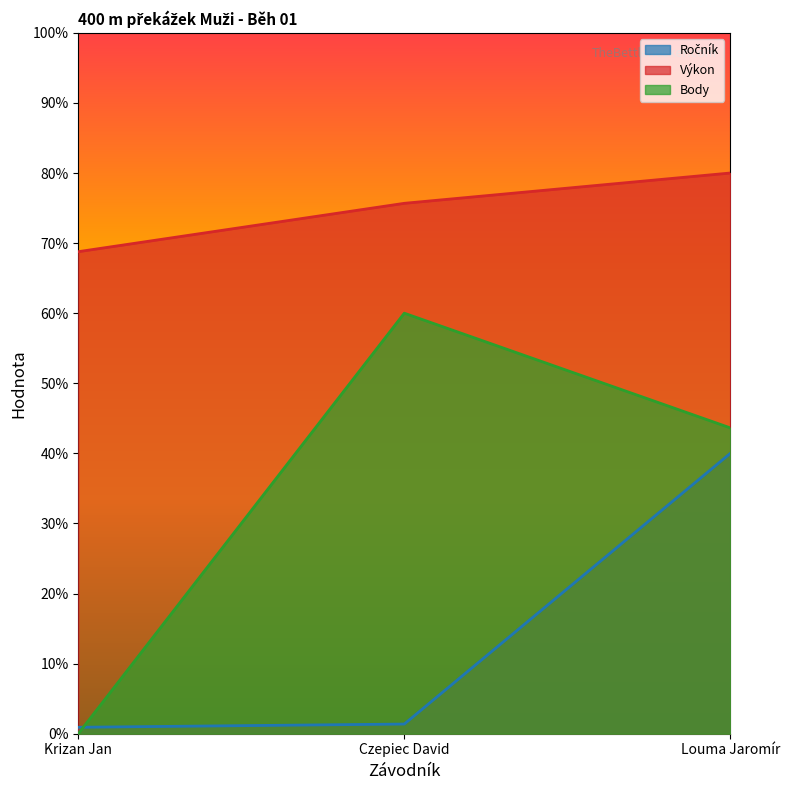

Is it true that Výkon equals 80.0 at Louma Jaromír?

True